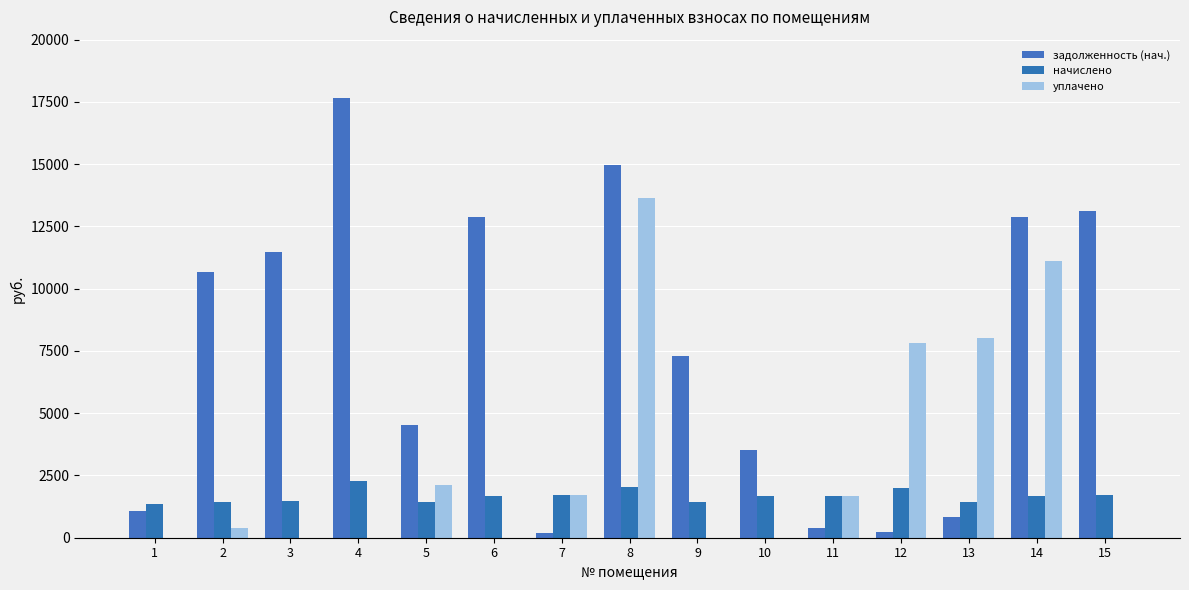

At how many categories does at least one series exceed 6373?

10